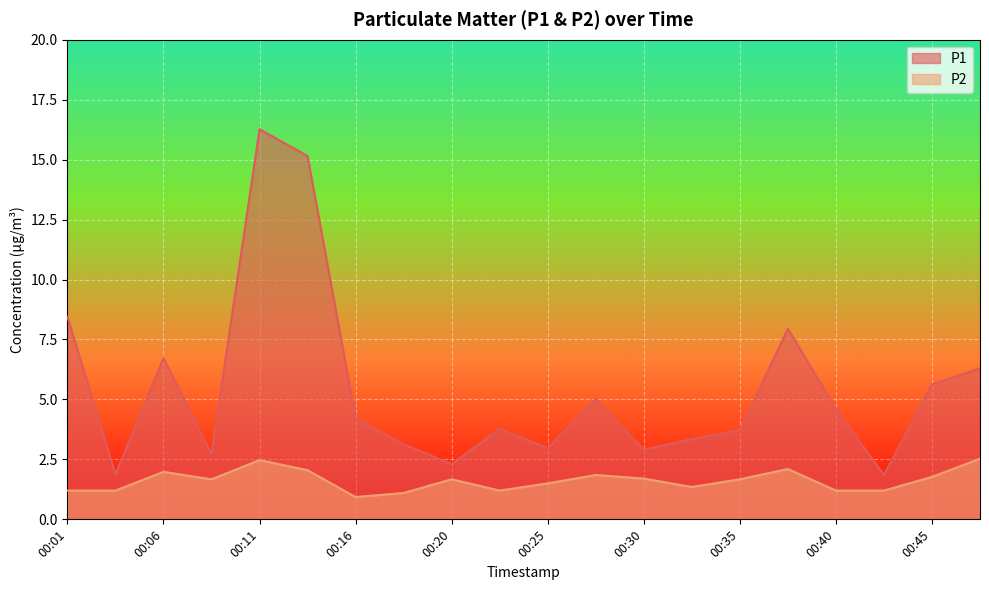

Rank the series by their average value, from lowest to highest.

P2, P1